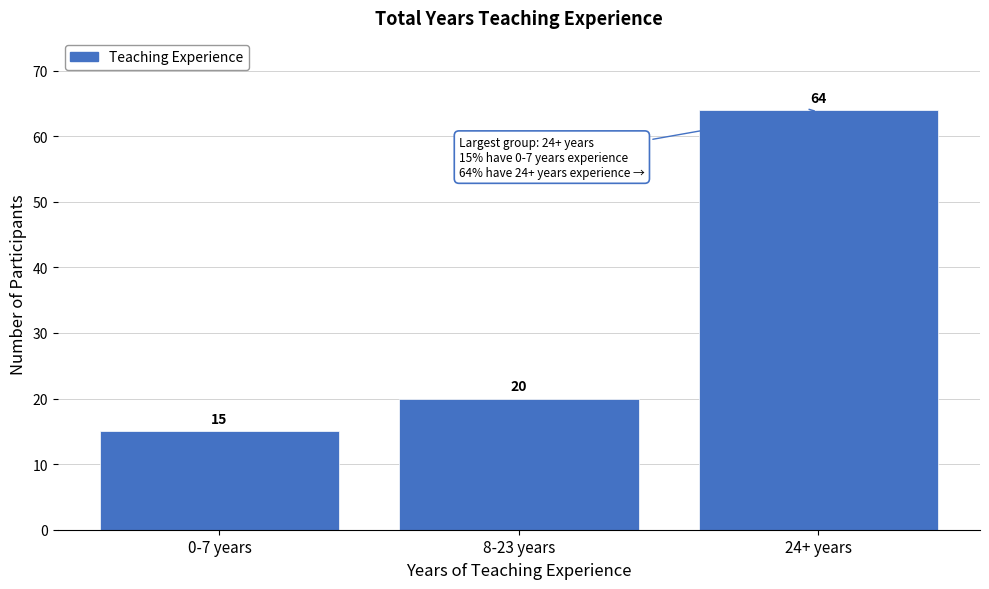

Reading left to right, transcribe all the data shown in this chart.

15	20	64